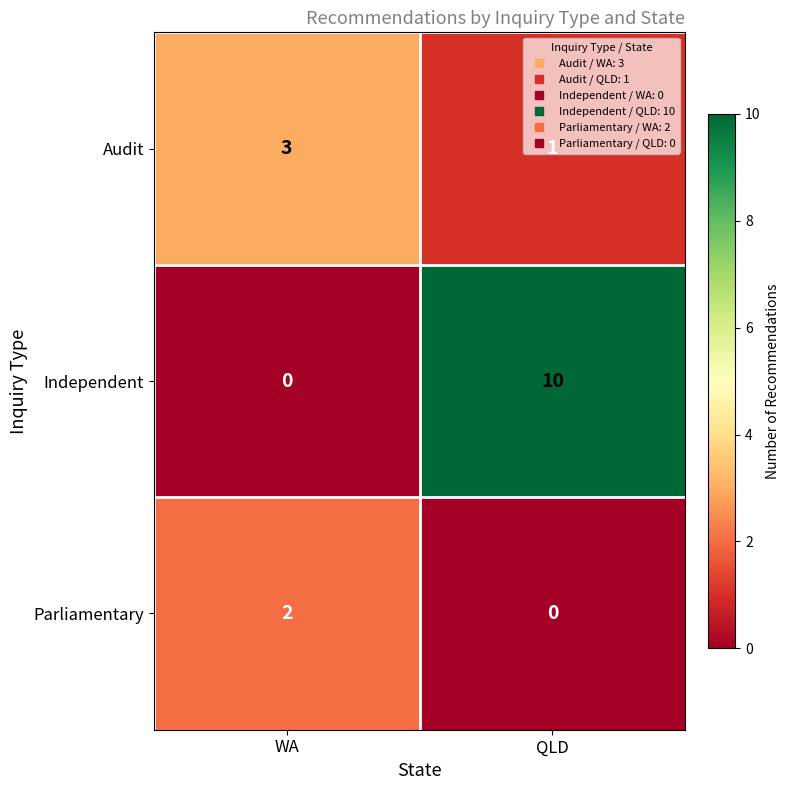

Rank the series by their average value, from highest to lowest.

Independent, Audit, Parliamentary